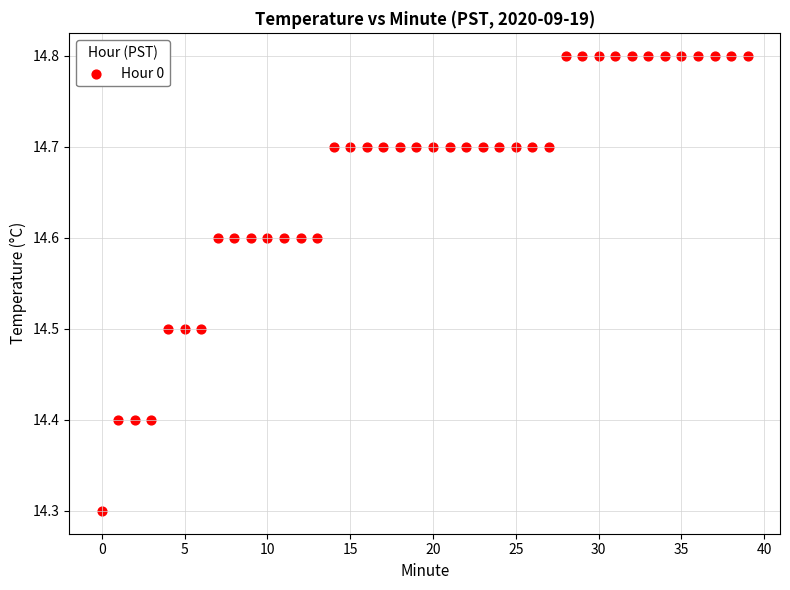

What is the range of Y values (max minus min)?

0.5